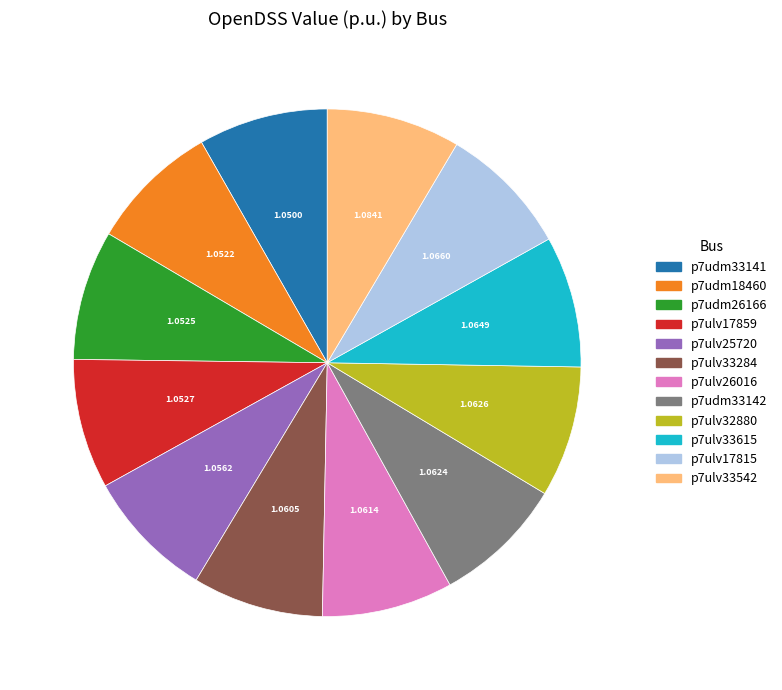

Is p7udm33142 the majority of the pie?

No